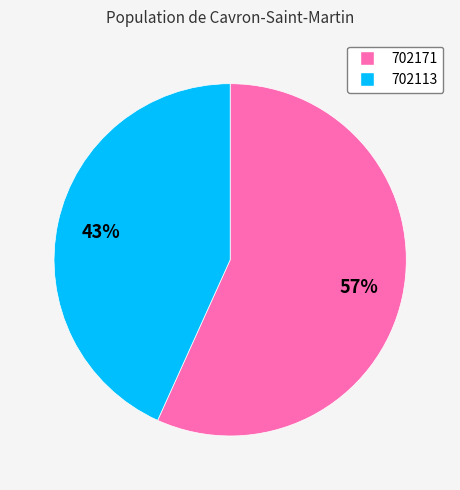

To the nearest percent, what is the difference between the largest and smallest slice percentages?

14%